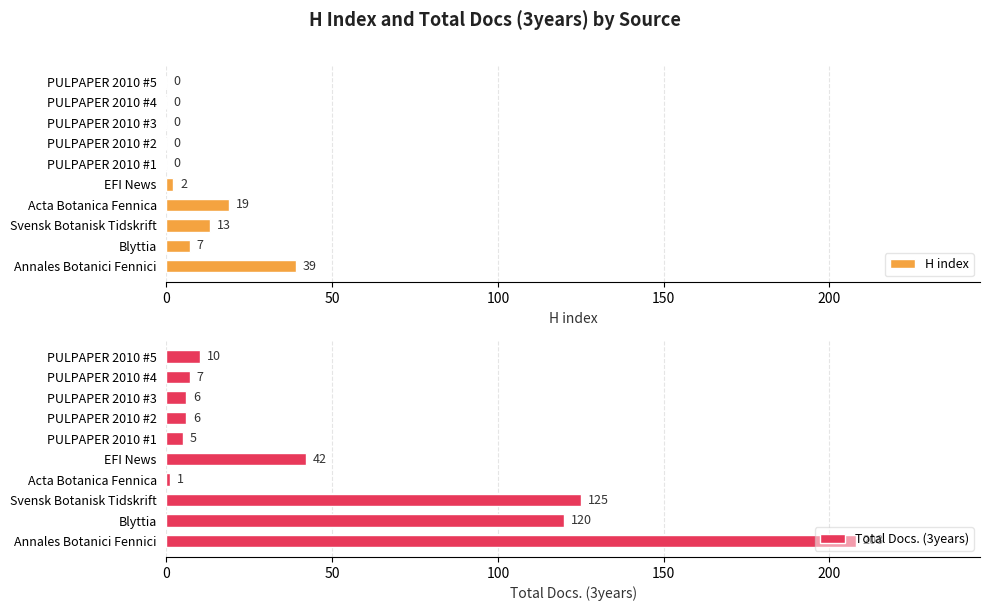

What are all the series names shown in the legend?

H index, Total Docs. (3years)